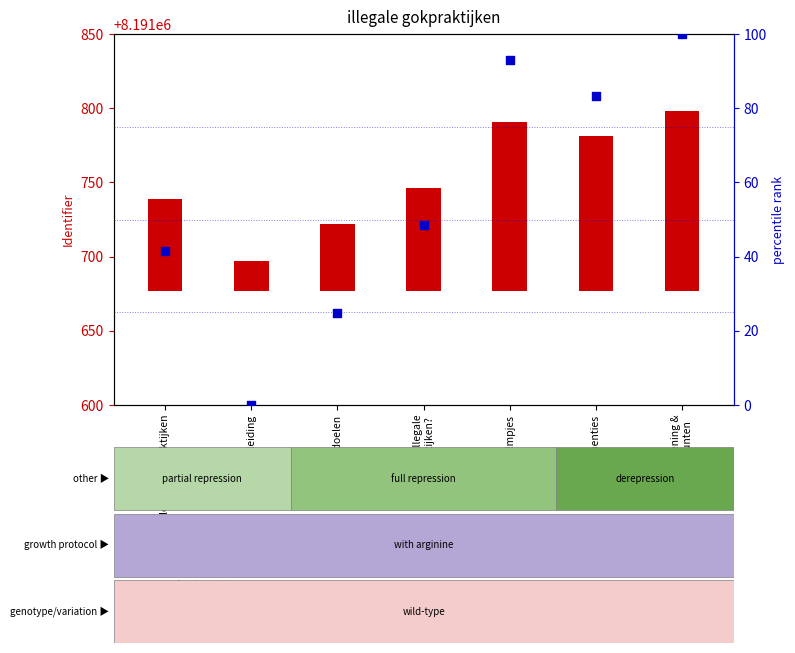

Which series contains the lowest Y value?

percentile rank within the sample